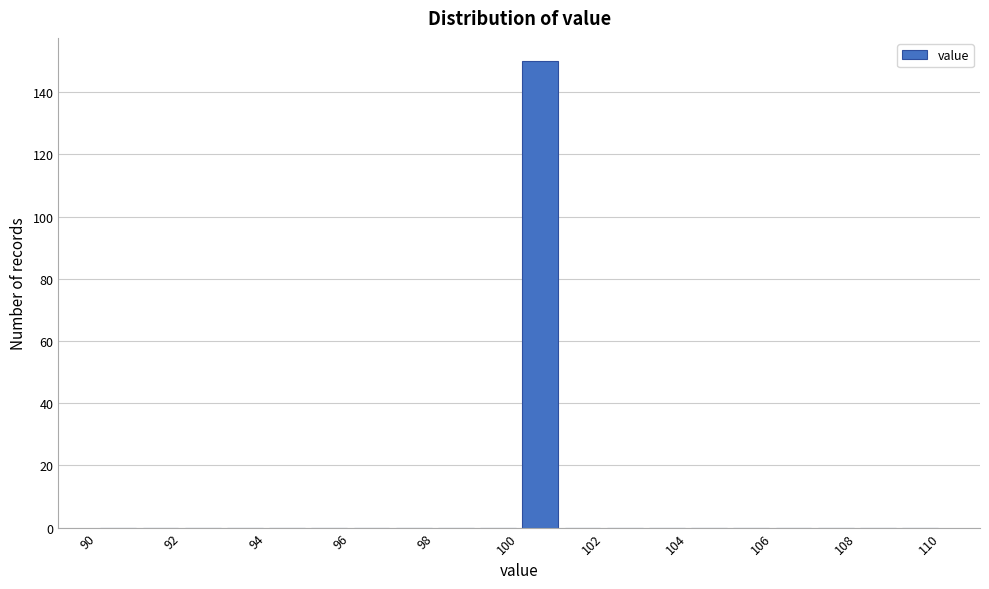

Which range on the x-axis has the tallest bar?

100 to 101